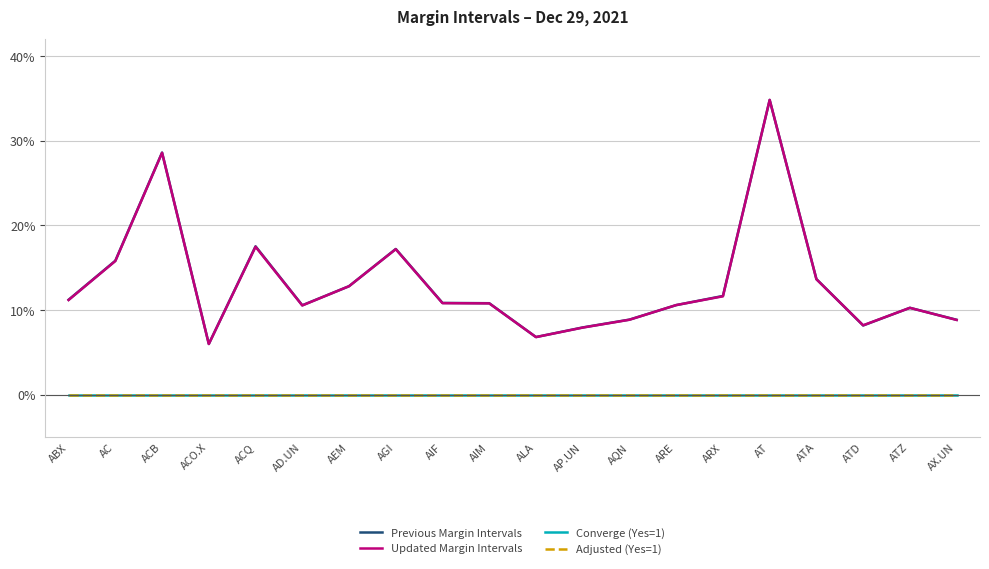

Reading left to right, extract all data points from this chart.

Previous Margin Intervals: ABX=0.1	AC=0.2	ACB=0.3	ACO.X=0.1	ACQ=0.2	AD.UN=0.1	AEM=0.1	AGI=0.2	AIF=0.1	AIM=0.1	ALA=0.1	AP.UN=0.1	AQN=0.1	ARE=0.1	ARX=0.1	AT=0.3	ATA=0.1	ATD=0.1	ATZ=0.1	AX.UN=0.1
Updated Margin Intervals: ABX=0.1	AC=0.2	ACB=0.3	ACO.X=0.1	ACQ=0.2	AD.UN=0.1	AEM=0.1	AGI=0.2	AIF=0.1	AIM=0.1	ALA=0.1	AP.UN=0.1	AQN=0.1	ARE=0.1	ARX=0.1	AT=0.3	ATA=0.1	ATD=0.1	ATZ=0.1	AX.UN=0.1
Converge (Yes=1): ABX=0.0	AC=0.0	ACB=0.0	ACO.X=0.0	ACQ=0.0	AD.UN=0.0	AEM=0.0	AGI=0.0	AIF=0.0	AIM=0.0	ALA=0.0	AP.UN=0.0	AQN=0.0	ARE=0.0	ARX=0.0	AT=0.0	ATA=0.0	ATD=0.0	ATZ=0.0	AX.UN=0.0
Adjusted (Yes=1): ABX=0.0	AC=0.0	ACB=0.0	ACO.X=0.0	ACQ=0.0	AD.UN=0.0	AEM=0.0	AGI=0.0	AIF=0.0	AIM=0.0	ALA=0.0	AP.UN=0.0	AQN=0.0	ARE=0.0	ARX=0.0	AT=0.0	ATA=0.0	ATD=0.0	ATZ=0.0	AX.UN=0.0